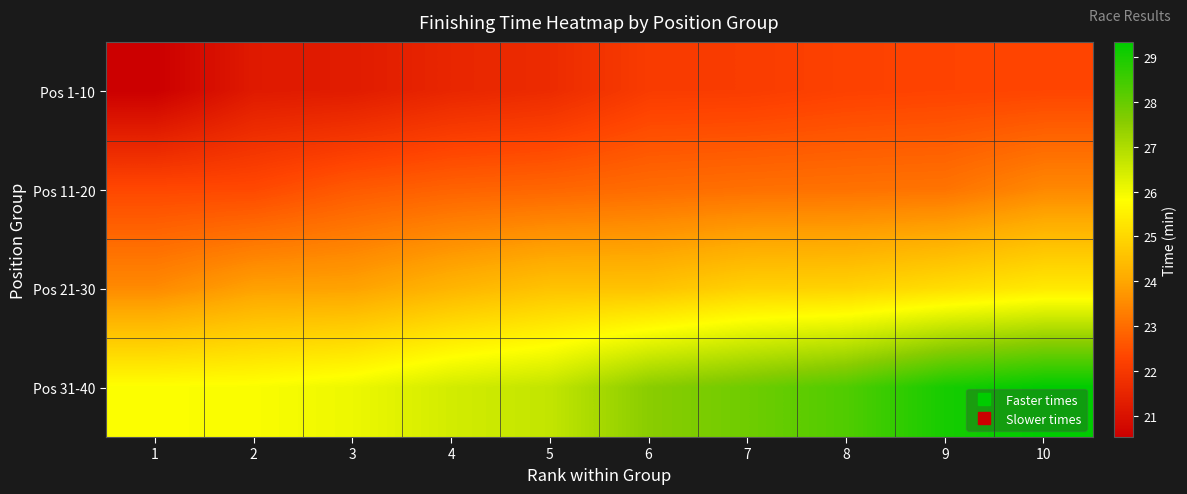

Which series has the largest total across all categories?

Pos 31-40